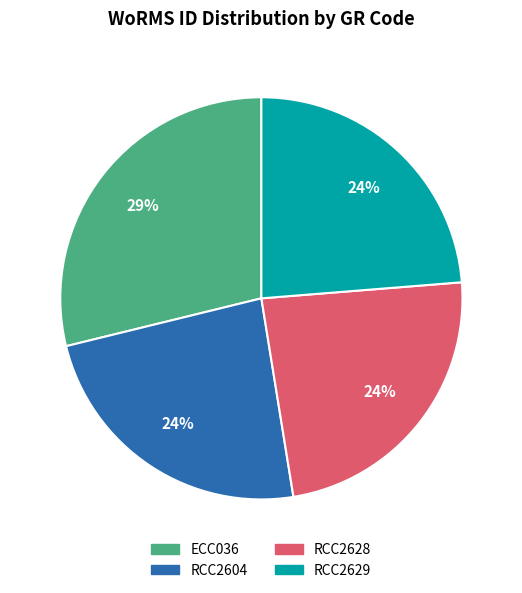

Is the sum of RCC2629 and ECC036 greater than half?

Yes